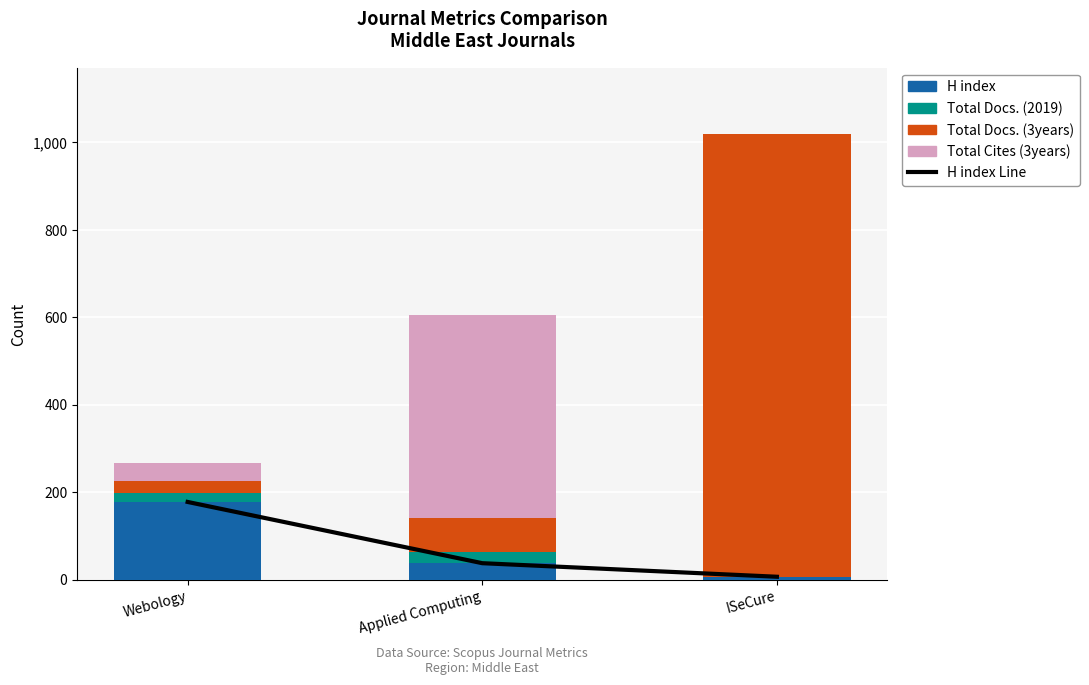

Reading left to right, list all the values displayed in this chart.

H index Line: 178	38	7
H index: 178	38	7
Total Docs. (2019): 20	25	0
Total Docs. (3years): 28	79	1011
Total Cites (3years): 42	464	0